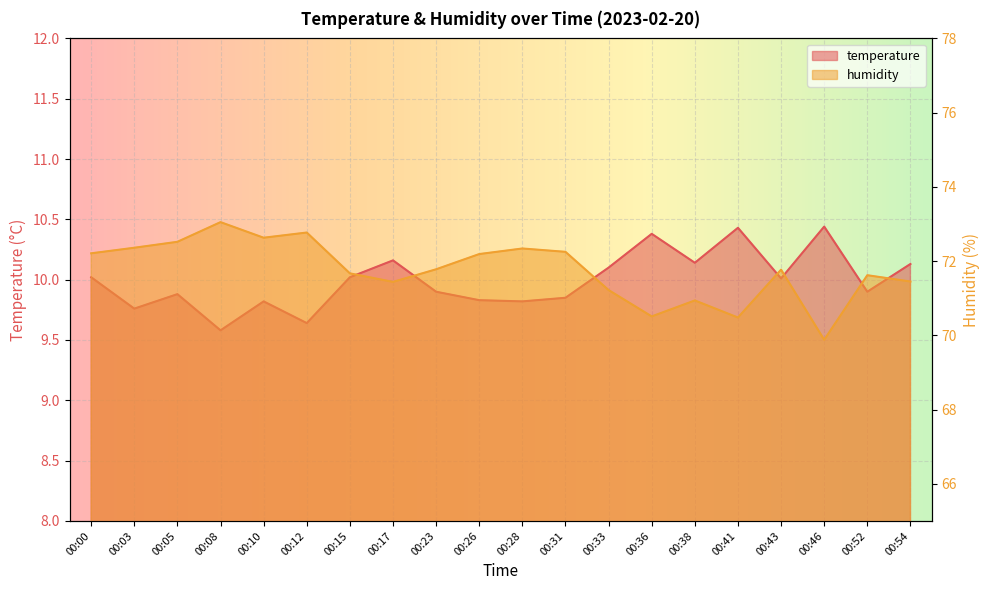

Where is the first local minimum for temperature?

00:03